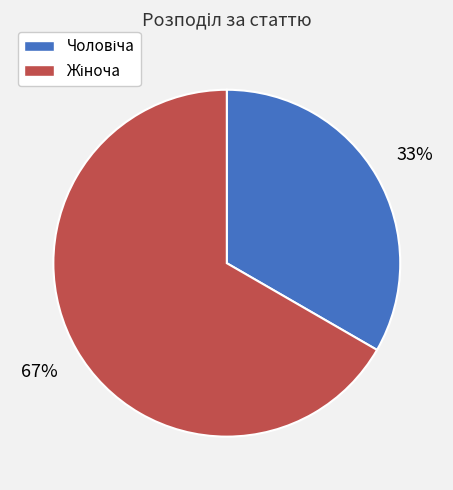

To the nearest percent, what is the average slice percentage?

50%